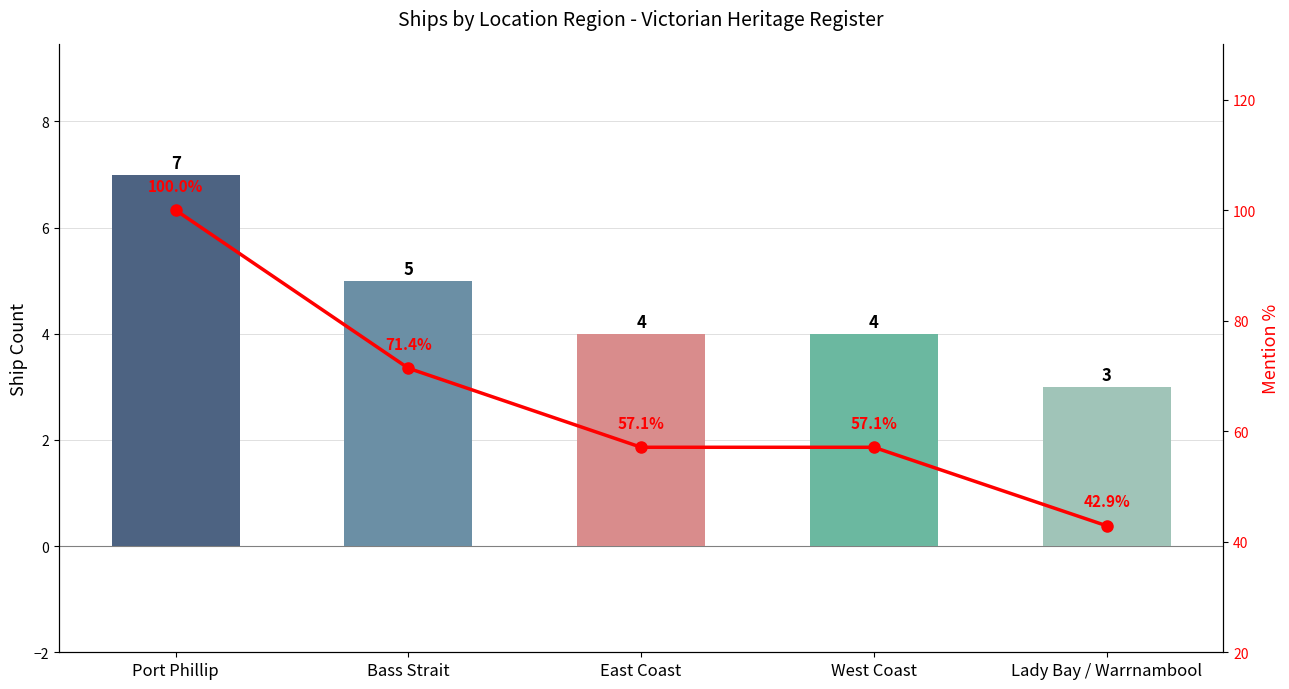

Which has a higher value, Bass Strait or Port Phillip?

Port Phillip